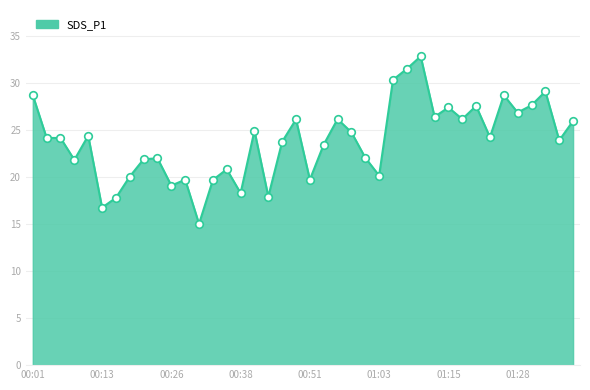

What is the smallest value displayed?

15.0